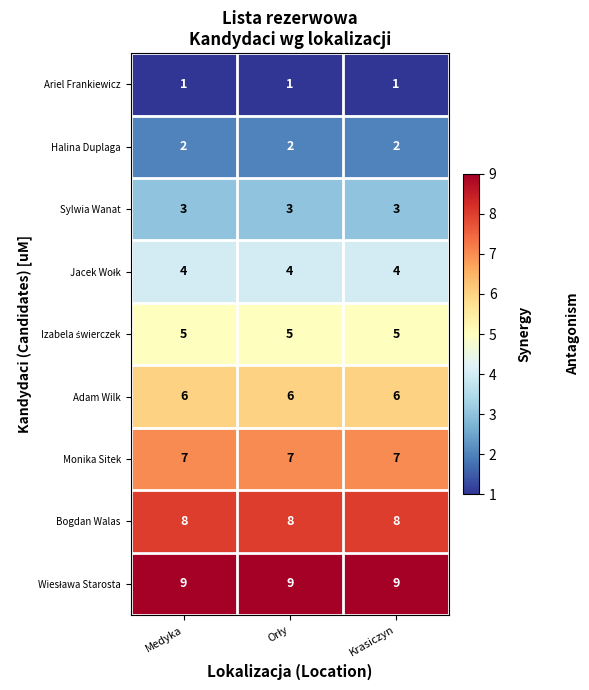

The Halina Duplaga series shows 2 at Krasiczyn. True or false?

True